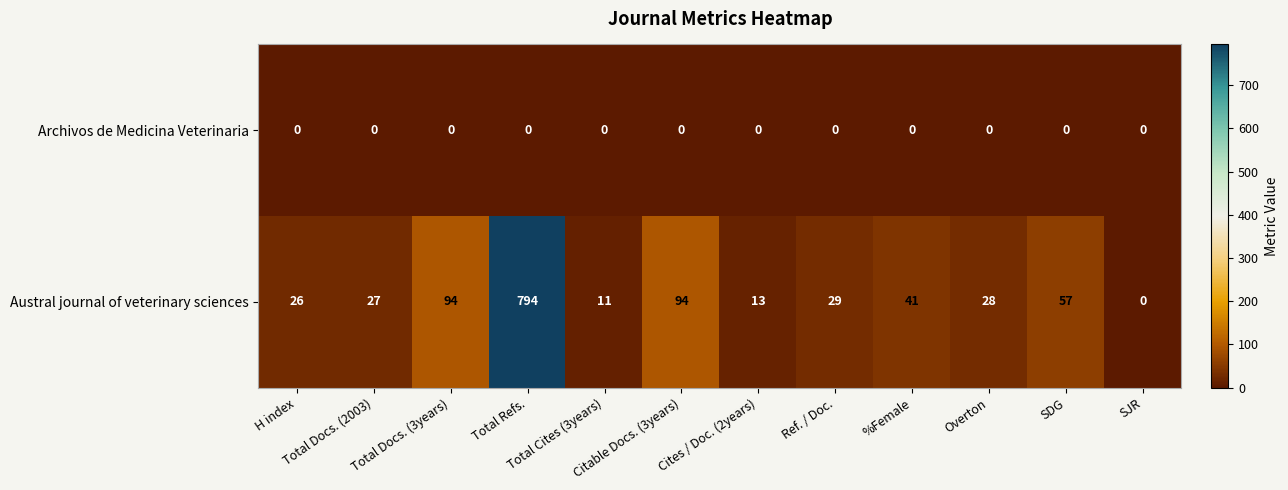

Which series has the largest range (max minus min)?

Austral journal of veterinary sciences